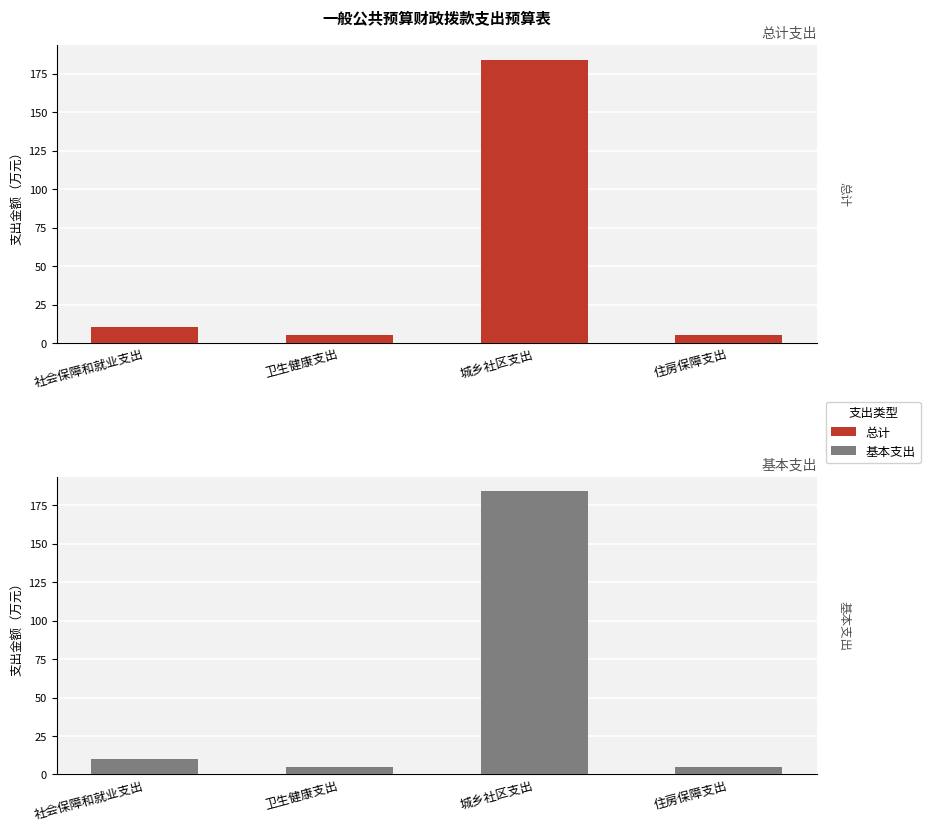

Reading left to right, transcribe all the data shown in this chart.

总计: 社会保障和就业支出=10.2	卫生健康支出=4.9	城乡社区支出=184.2	住房保障支出=5.0
基本支出: 社会保障和就业支出=10.2	卫生健康支出=4.9	城乡社区支出=184.2	住房保障支出=5.0